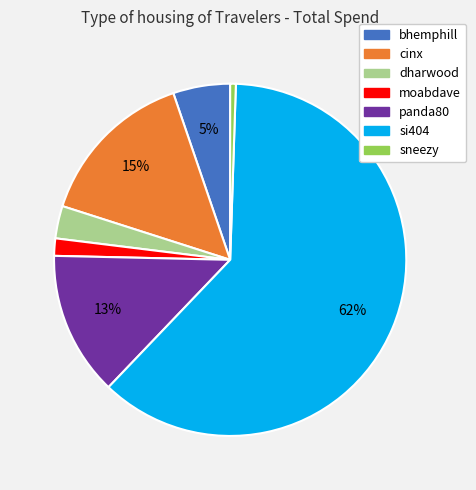

Is there a majority slice in this chart?

Yes